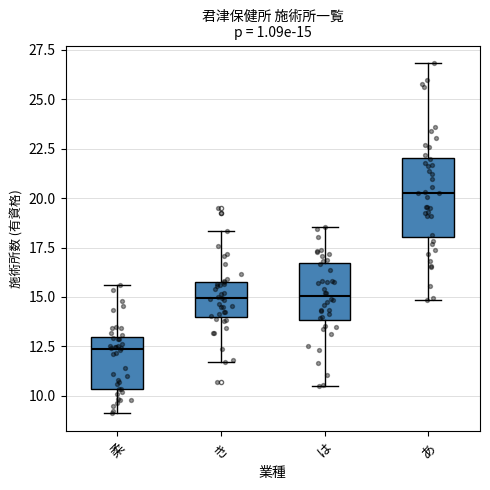

Comparing the boxes themselves (not the whiskers), which one is the tallest?

あ